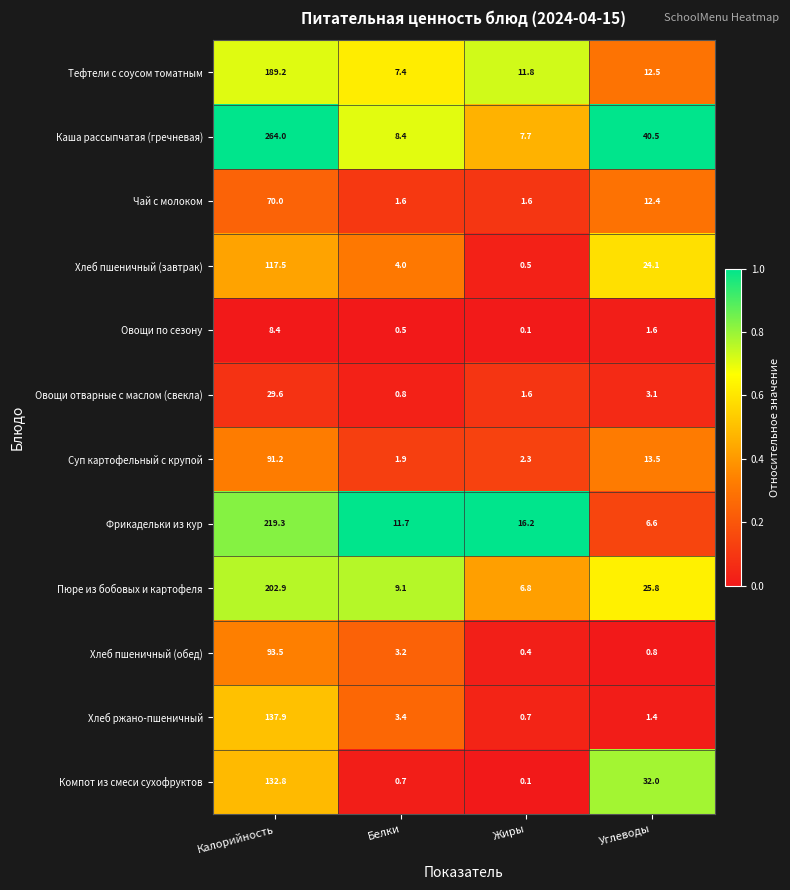

Which series has the widest spread of values?

Каша рассыпчатая (гречневая)